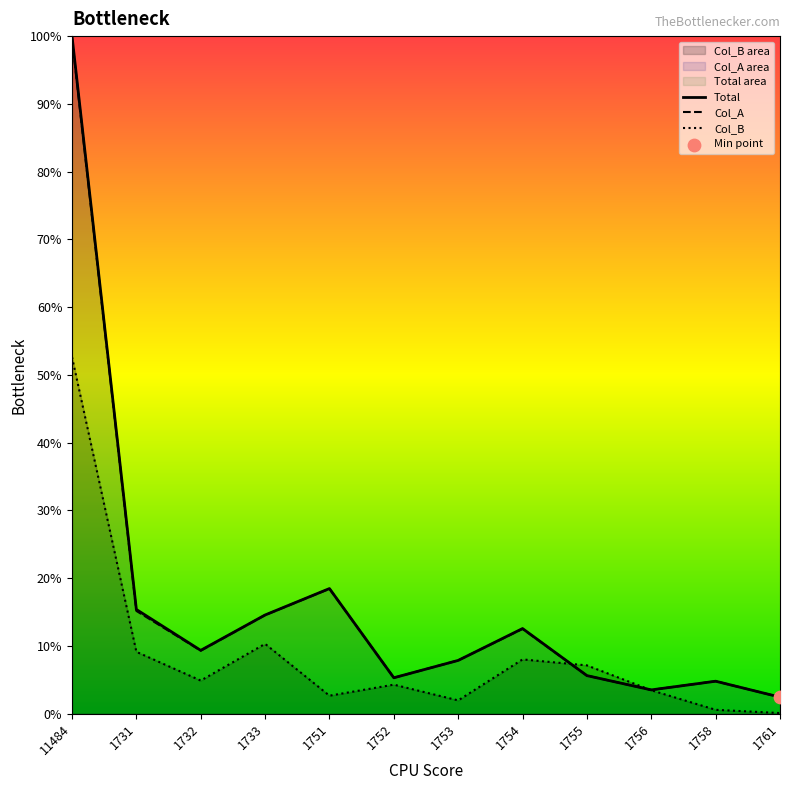

Which series contains the lowest Y value?

Col_B